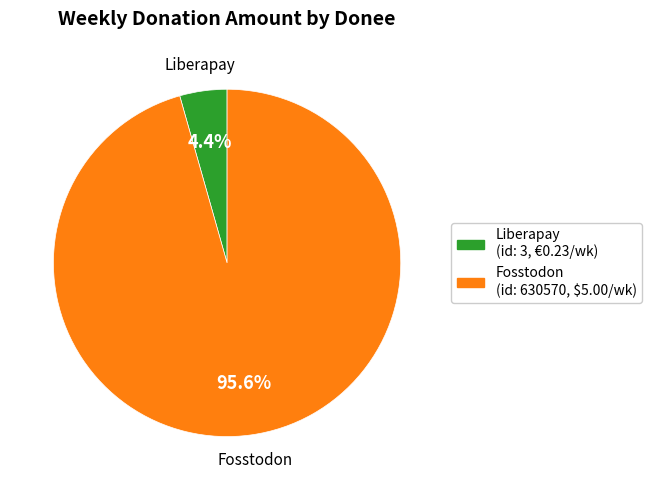

Is there any slice that represents more than half of the pie?

Yes